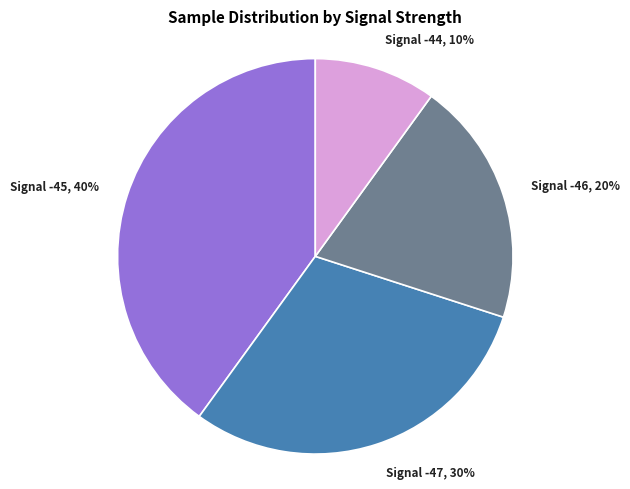

True or false: Signal -46, 20% accounts for 20% of the total.

True